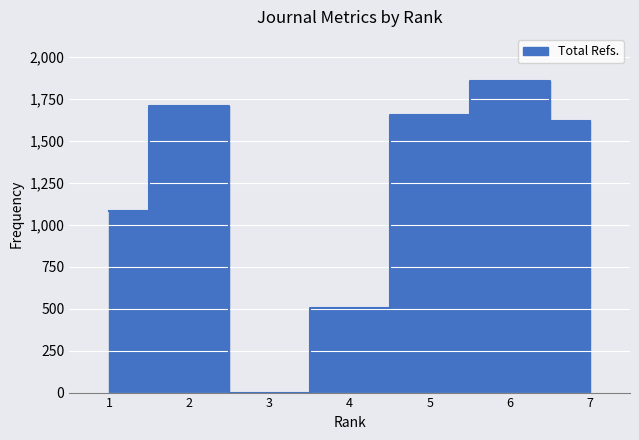

What is the difference between the Total Refs. values at 2 and 4?

1202